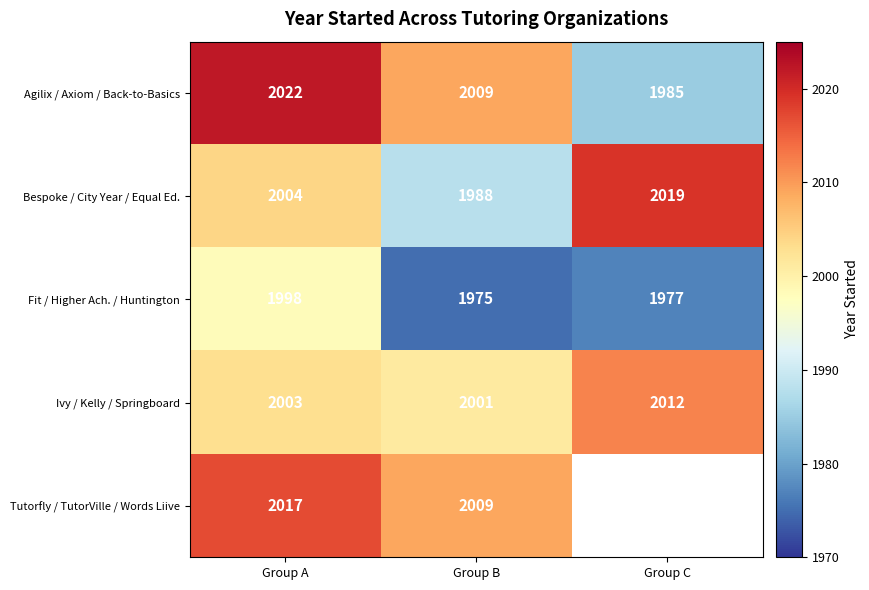

What is the difference between the maximum and minimum values in the Bespoke / City Year / Equal Ed. series?

31